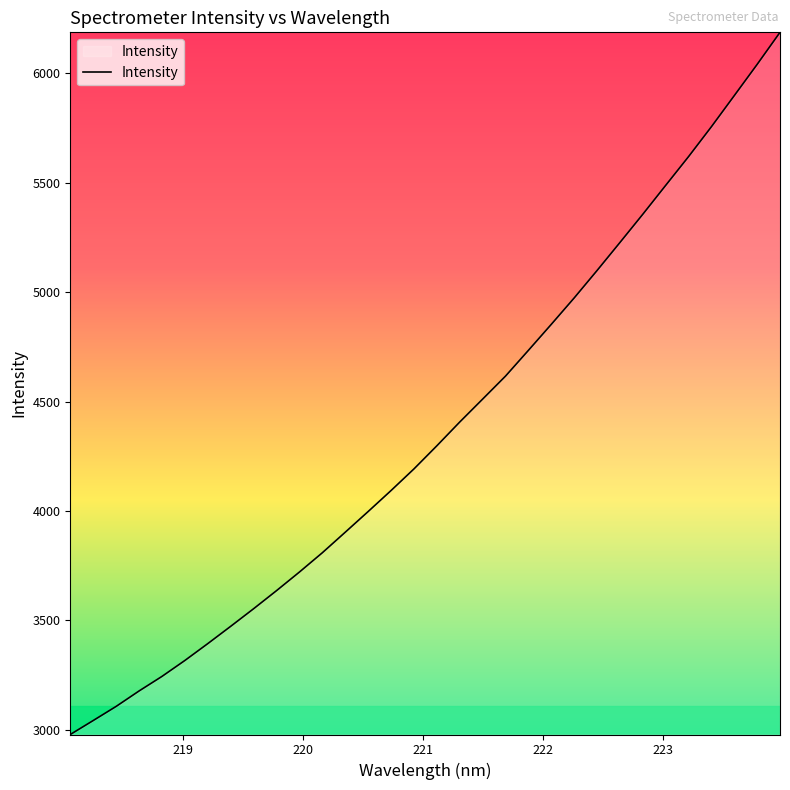

Does the chart display data point markers on the line(s)?

No